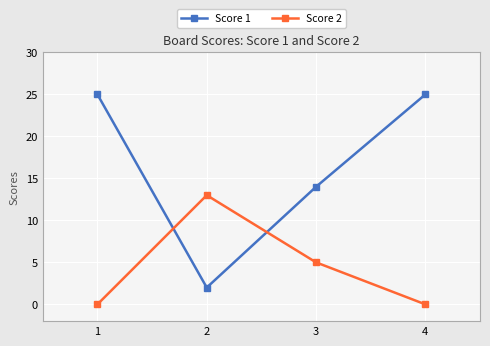

Between 2 and 4, which series saw the biggest shift?

Score 1